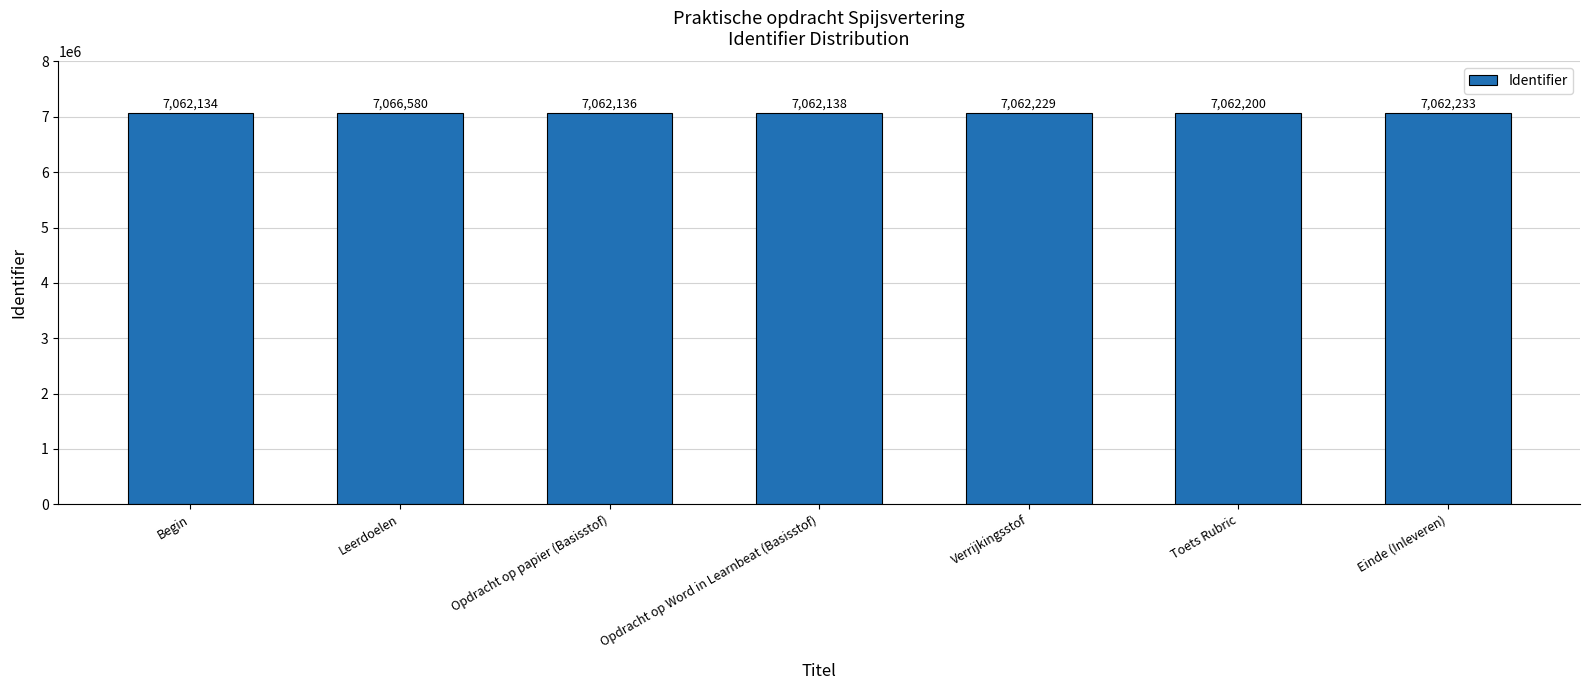

How many values are below 7062200?

3